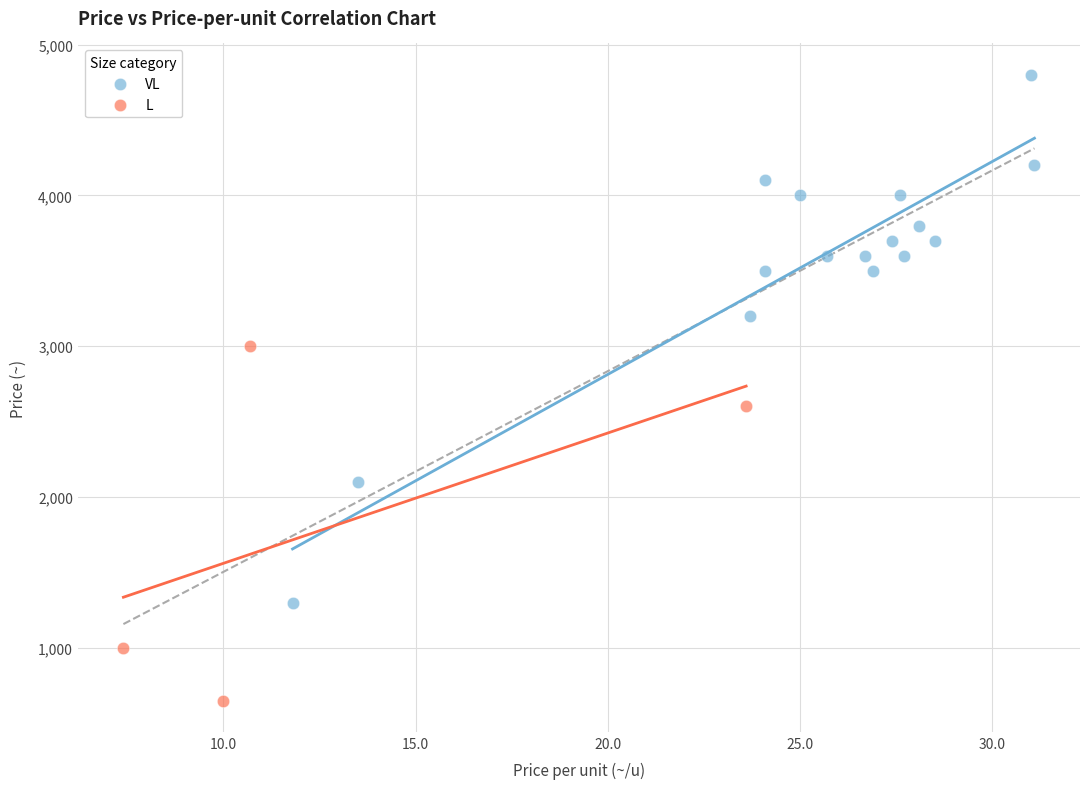

What are all the series names shown in the legend?

VL, L